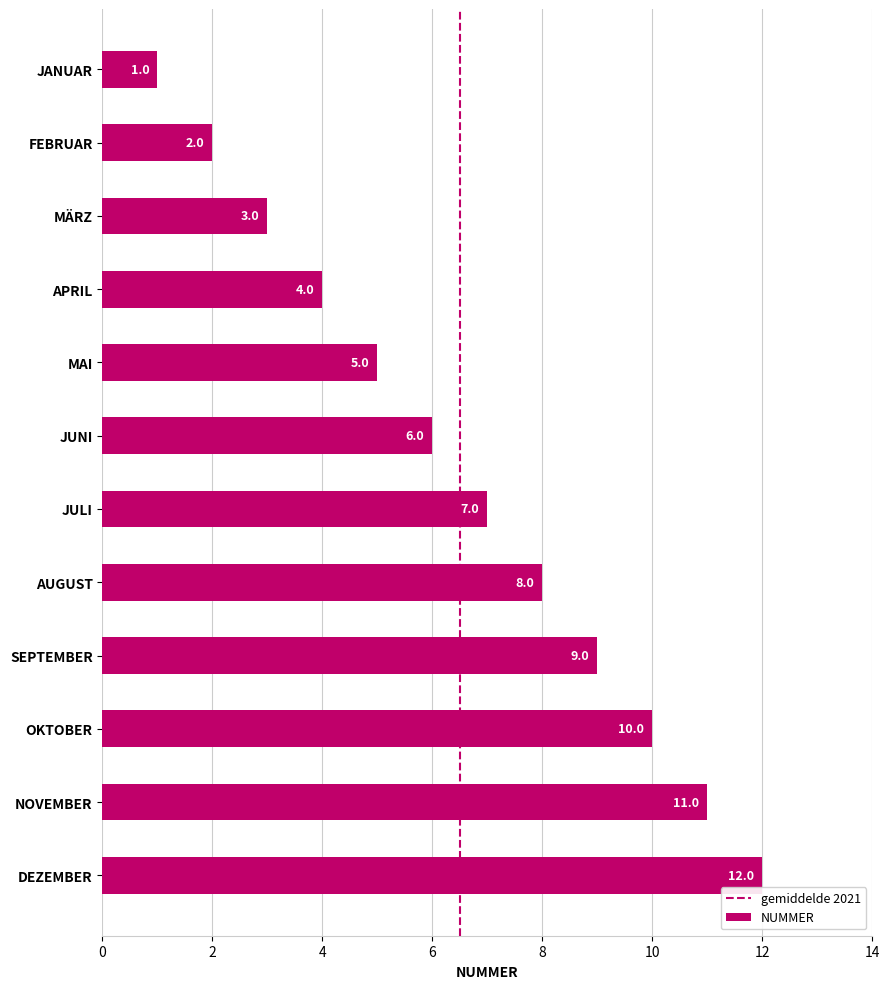

Are the bars horizontal?

Yes